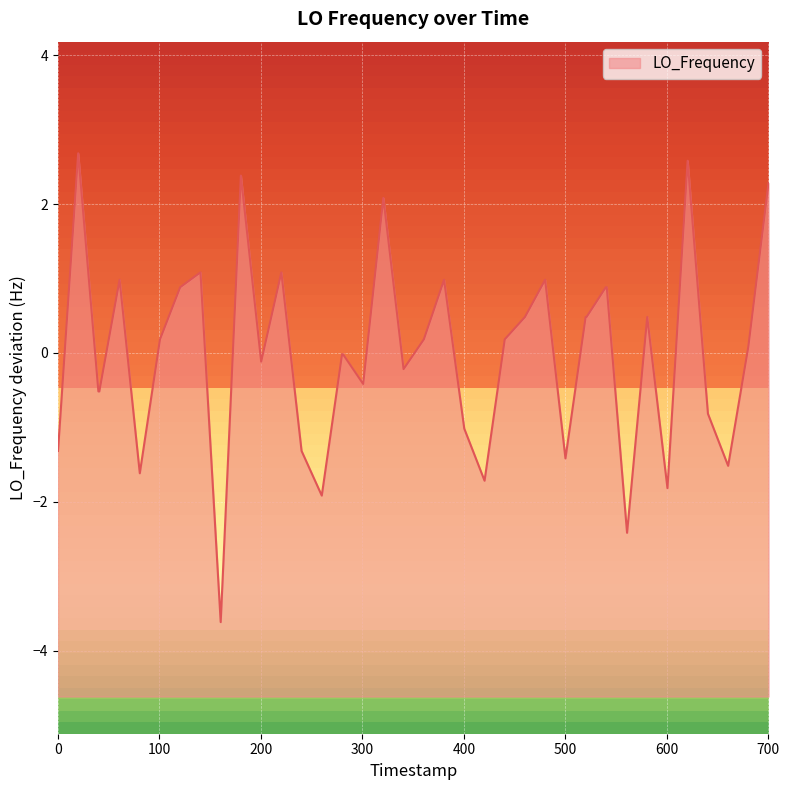

Is it true that the value at 26 is 0.4?

False